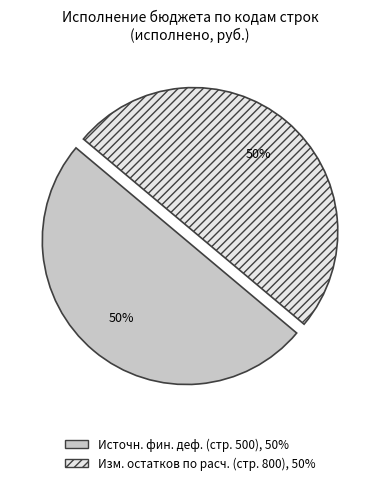

To the nearest percent, what is the average slice percentage?

50%